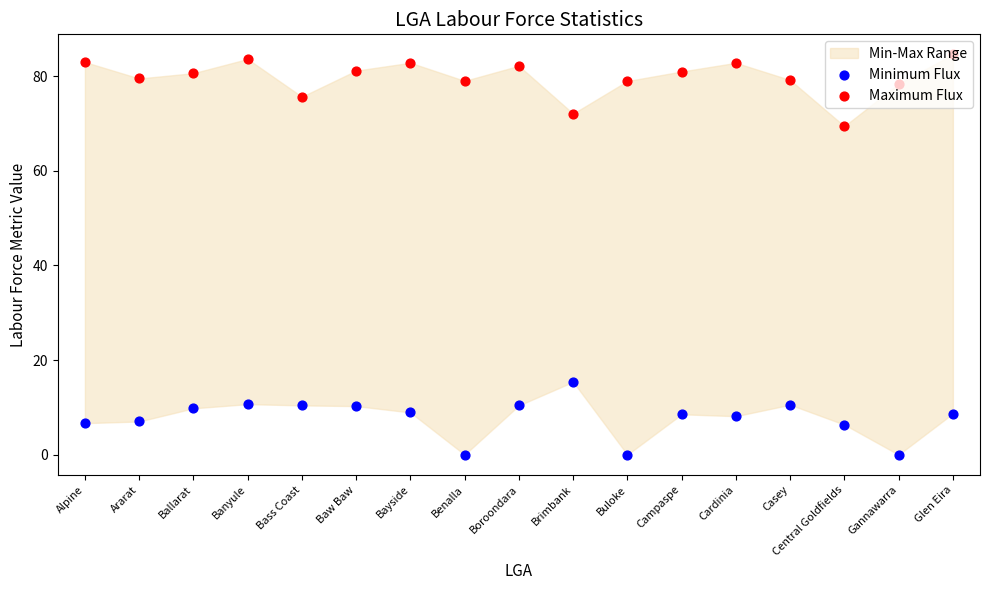

Is the value of Minimum Flux at Benalla greater than the value of Maximum Flux at Baw Baw?

No